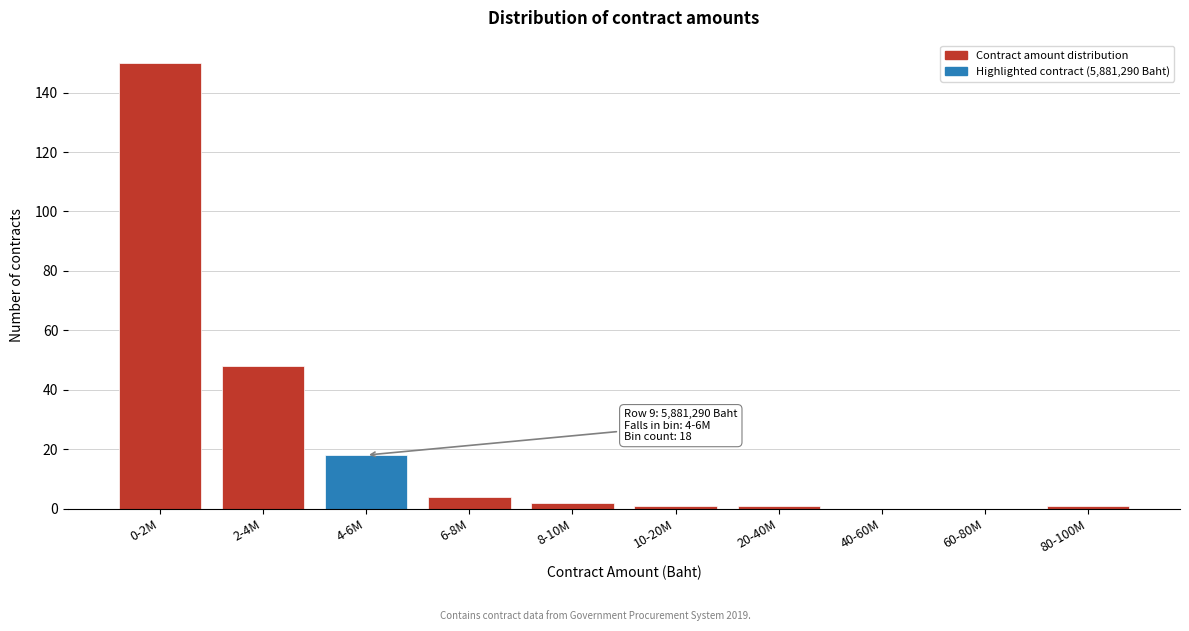

Reading right to left, list all the values displayed in this chart.

80-100M=1	60-80M=0	40-60M=0	20-40M=1	10-20M=1	8-10M=2	6-8M=4	4-6M=18	2-4M=48	0-2M=150